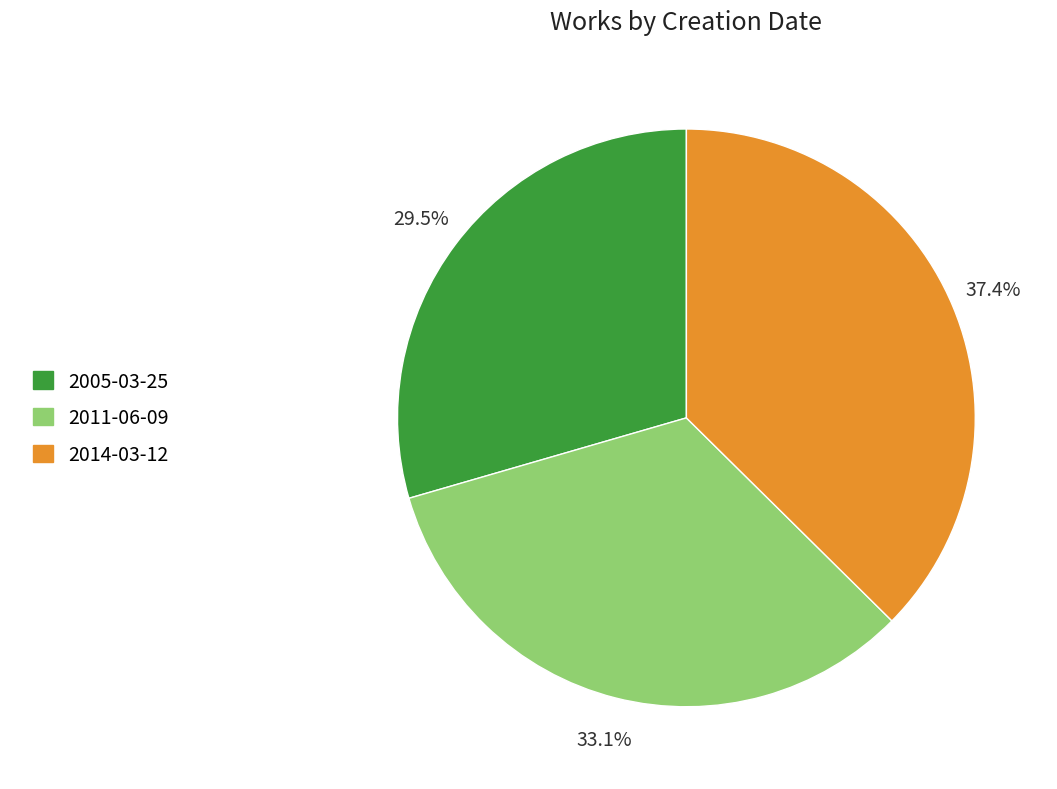

Does any single category account for the majority?

No